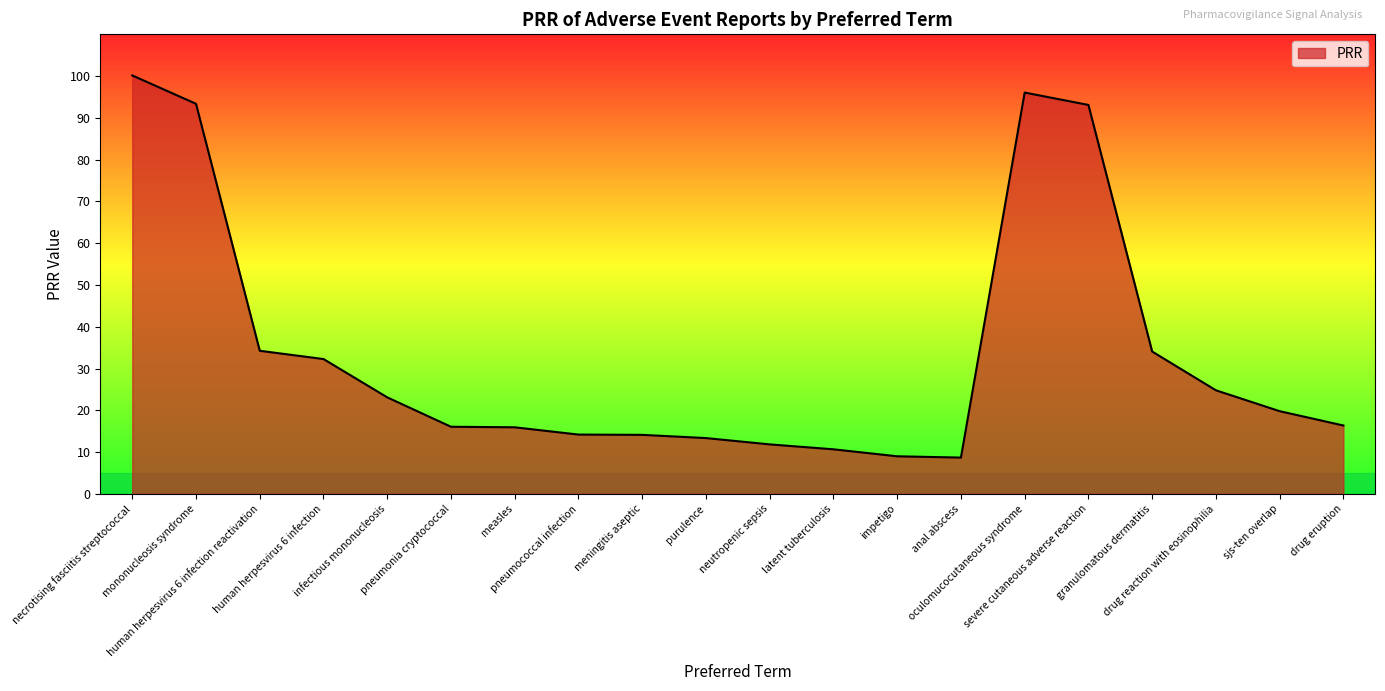

What is the smallest value displayed?

8.7